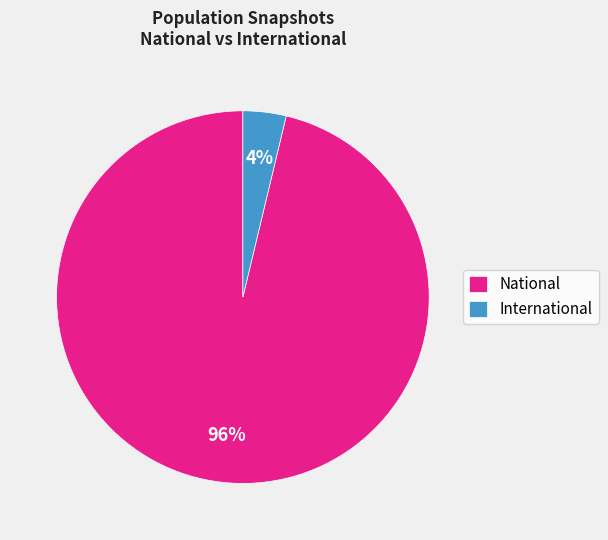

To the nearest percent, what is the average slice percentage?

50%